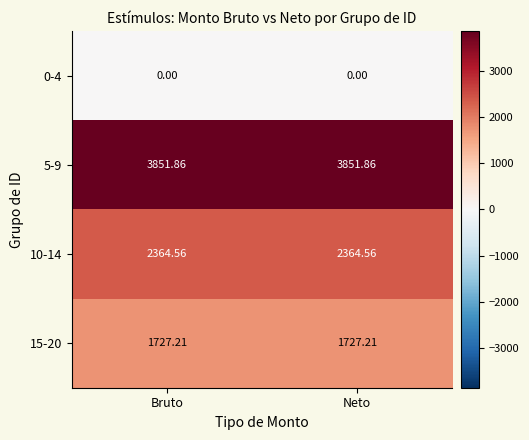

At which category does the chart reach its minimum across all series?

Bruto